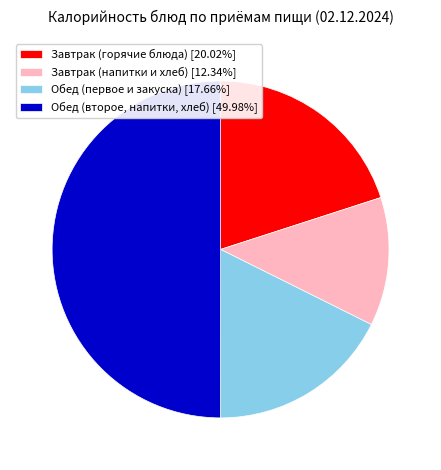

Is Обед (первое и закуска) [17.66%] the majority of the pie?

No